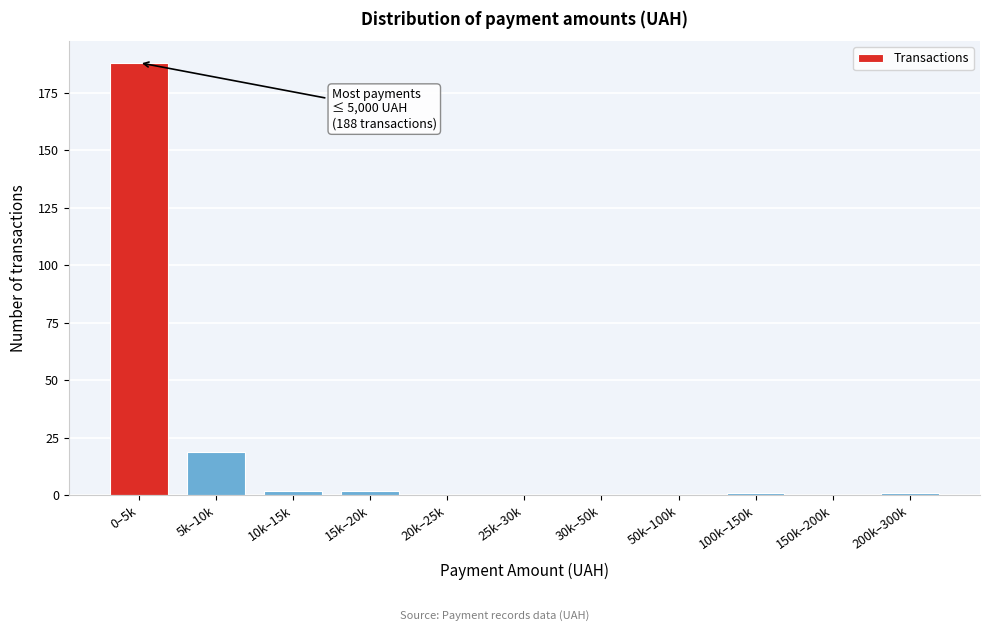

Reading left to right, list all the values displayed in this chart.

0–5k=188	5k–10k=19	10k–15k=2	15k–20k=2	20k–25k=0	25k–30k=0	30k–50k=0	50k–100k=0	100k–150k=1	150k–200k=0	200k–300k=1